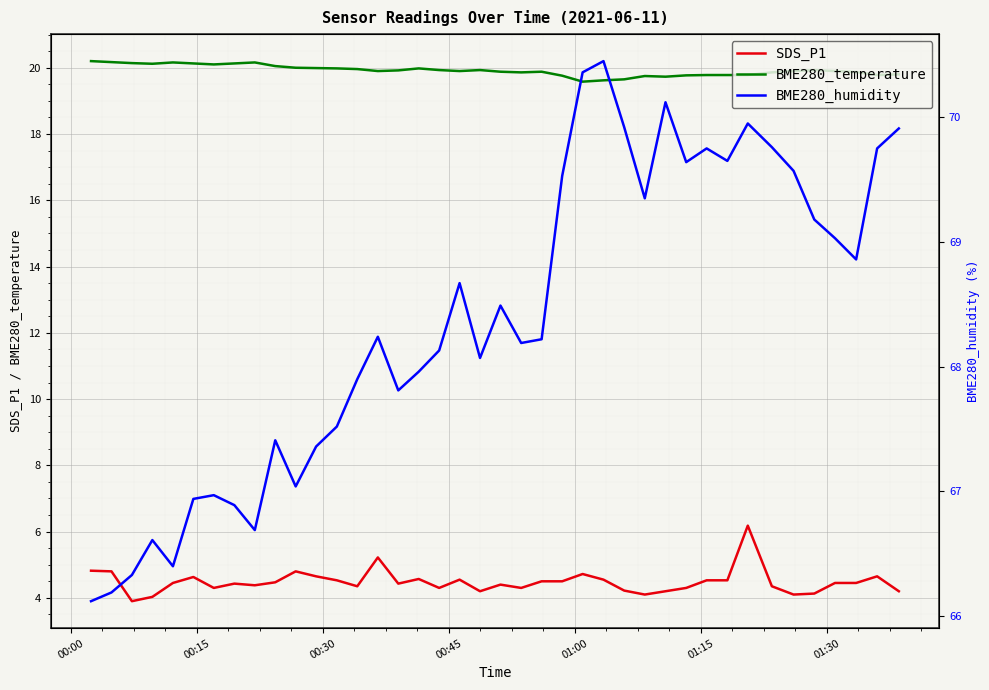

True or false: BME280_temperature and SDS_P1 cross at least once.

False